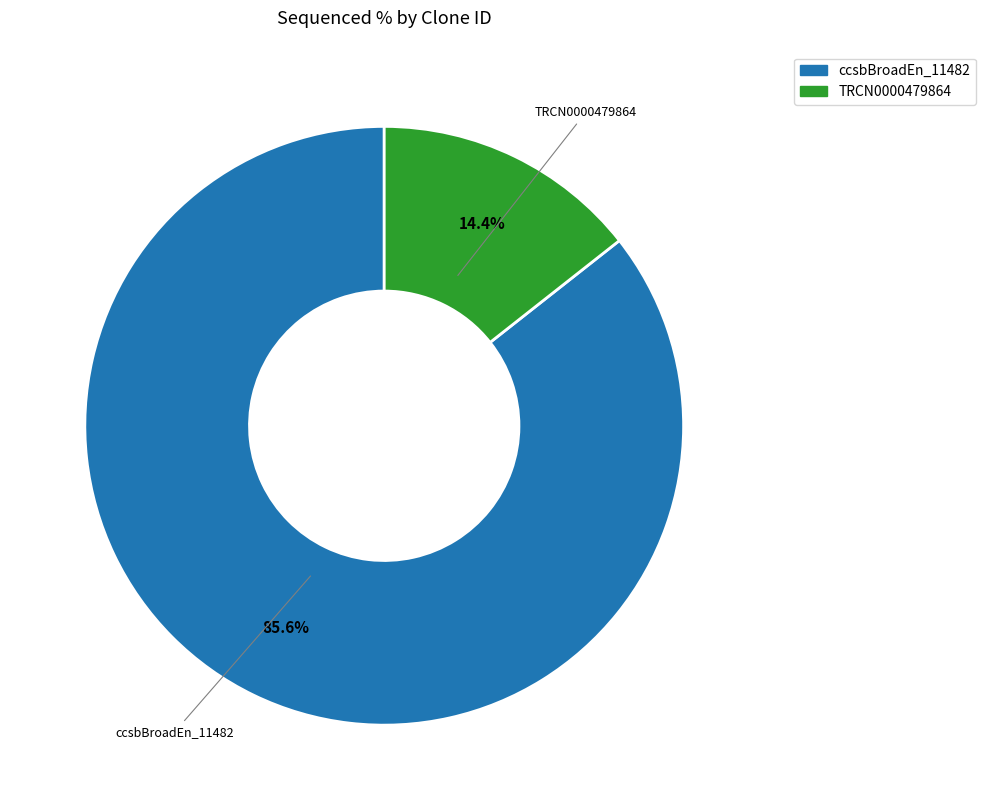

Is it true that TRCN0000479864 is 14% of the pie?

True